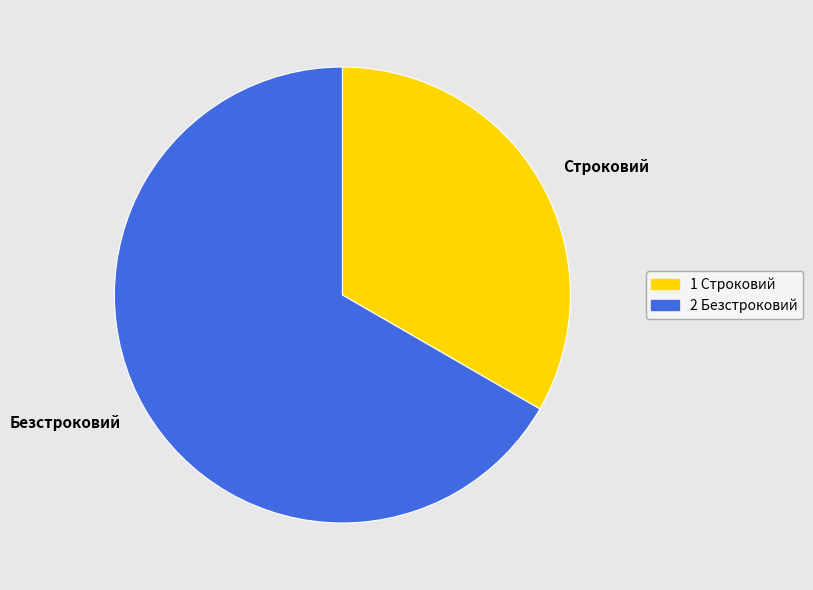

Rank the categories by value from highest to lowest.

Безстроковий, Строковий